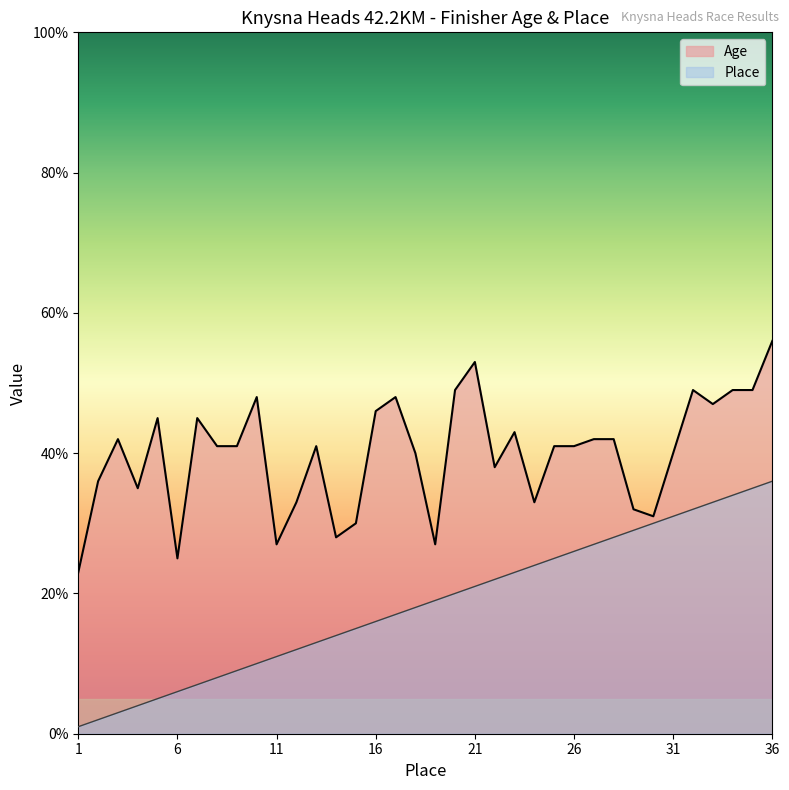

What is the highest value of the Place series?

36